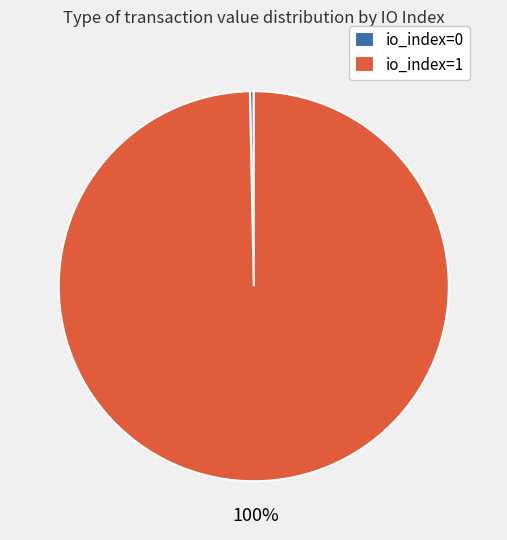

How many segments does this pie chart have?

2